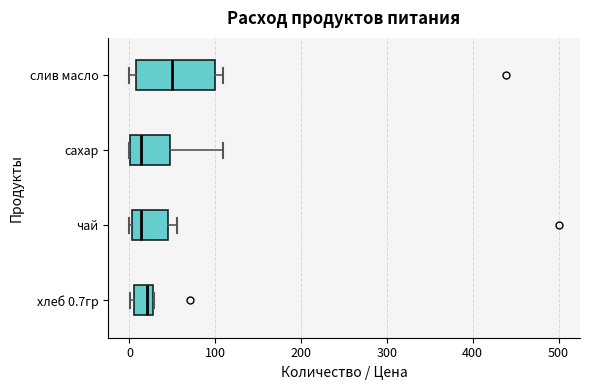

Which box is the widest, from its left edge to its right edge?

слив масло